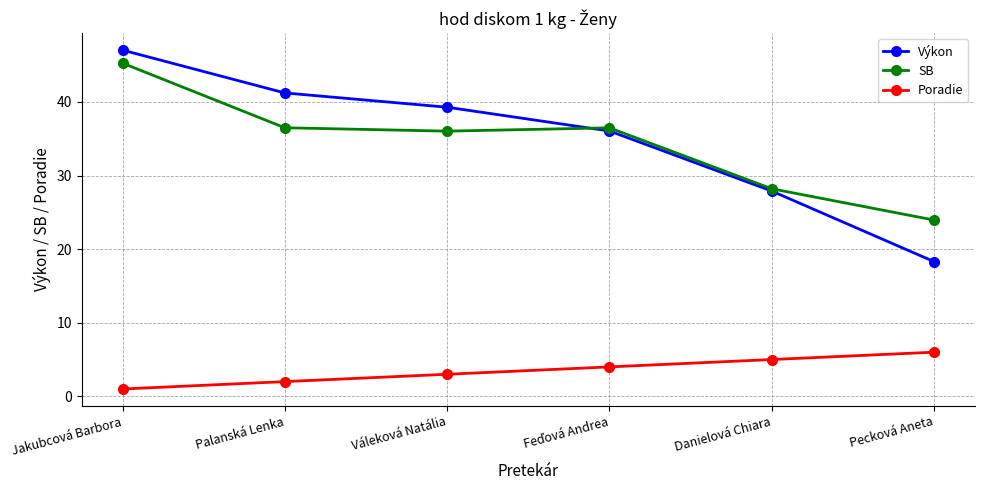

At which category is the sum across all series the highest?

Jakubcová Barbora